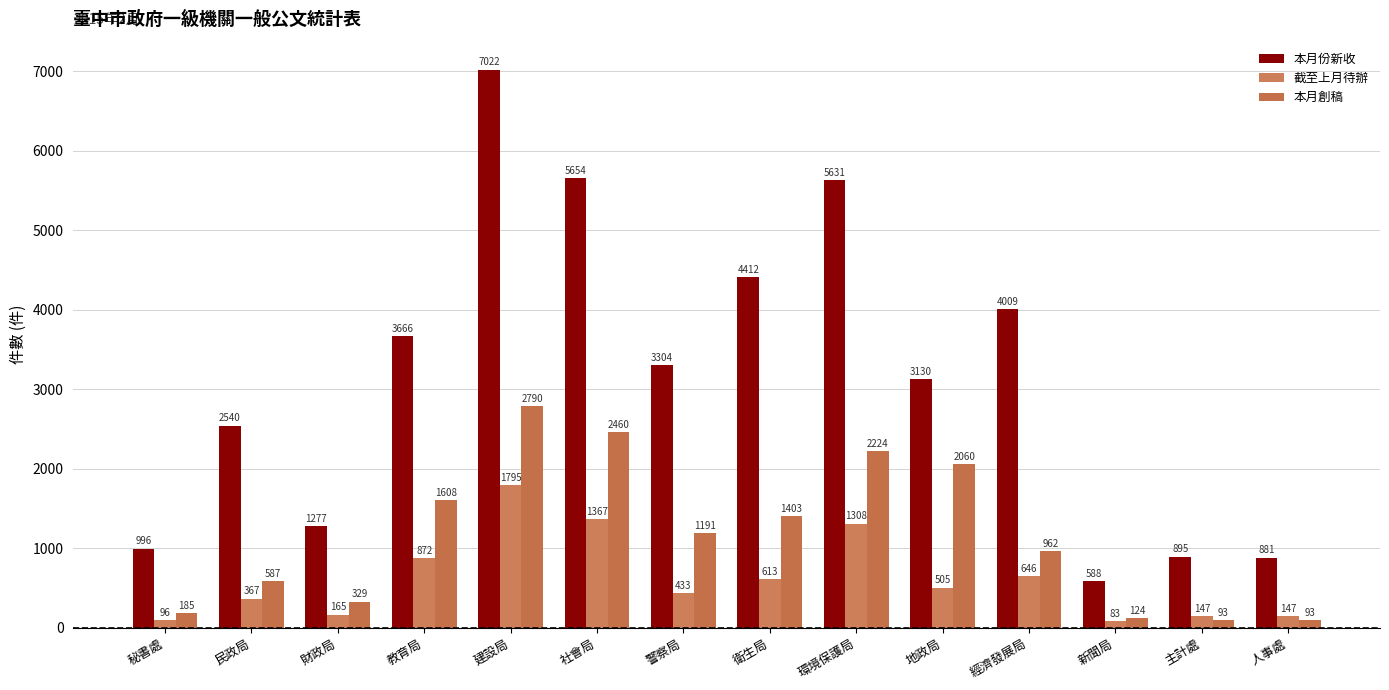

What position from the left is 主計處?

13